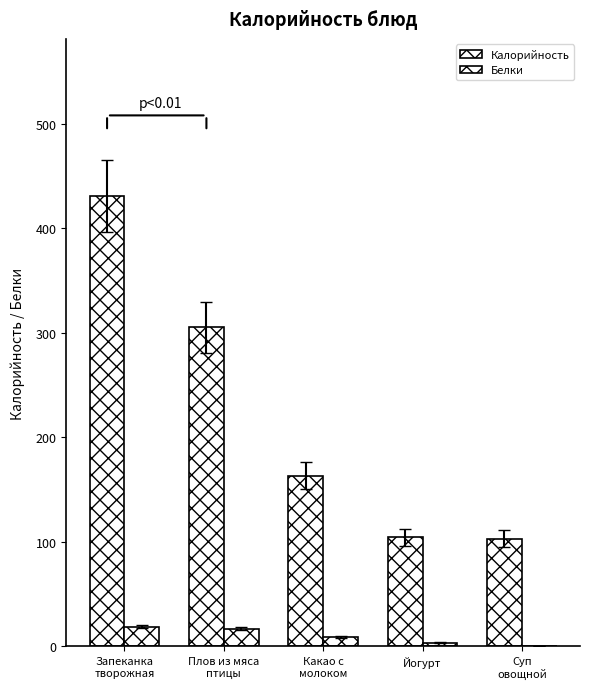

Count the number of categories in the chart.

5